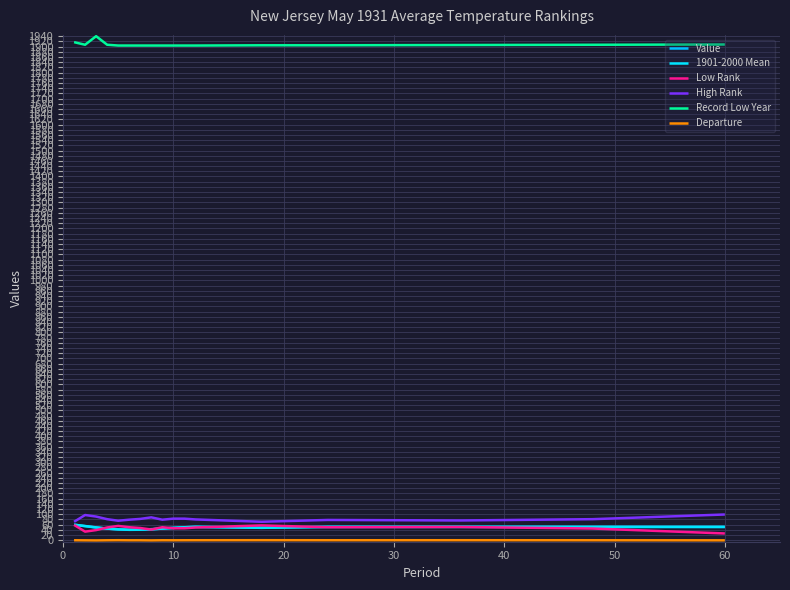

Is this an area chart (filled region under the line)?

No